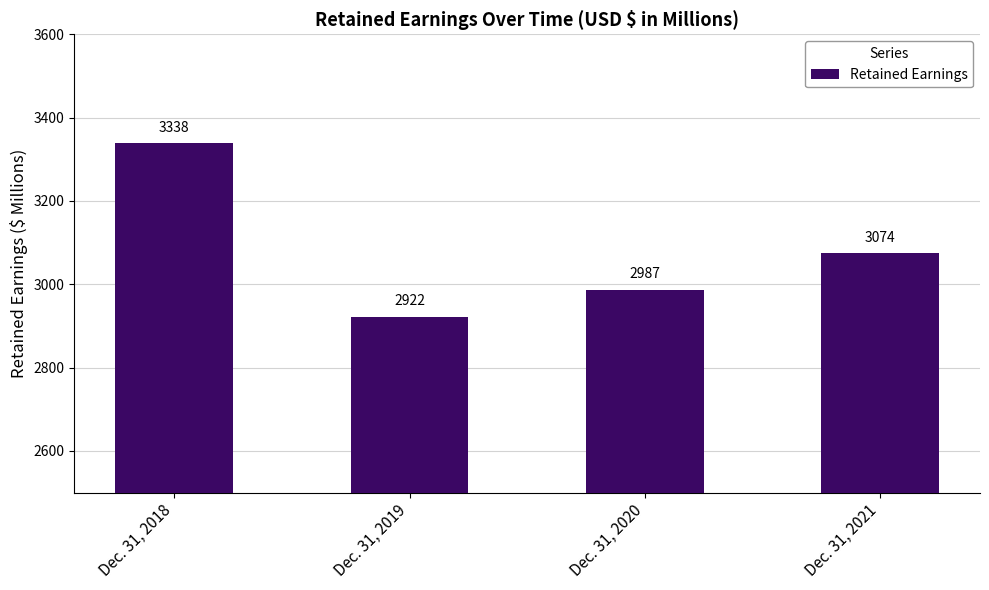

Count the values in the range 2987 to 3338.

3